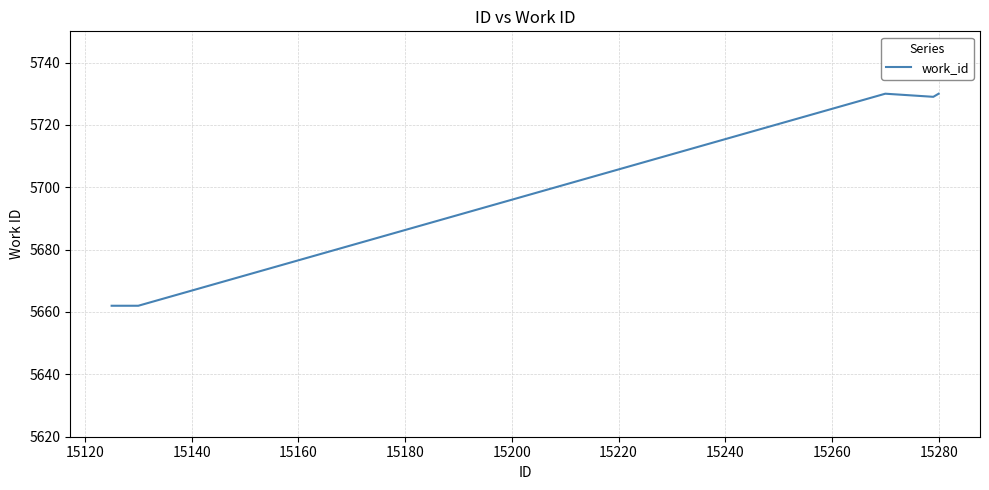

What is the sum of all values?

28513